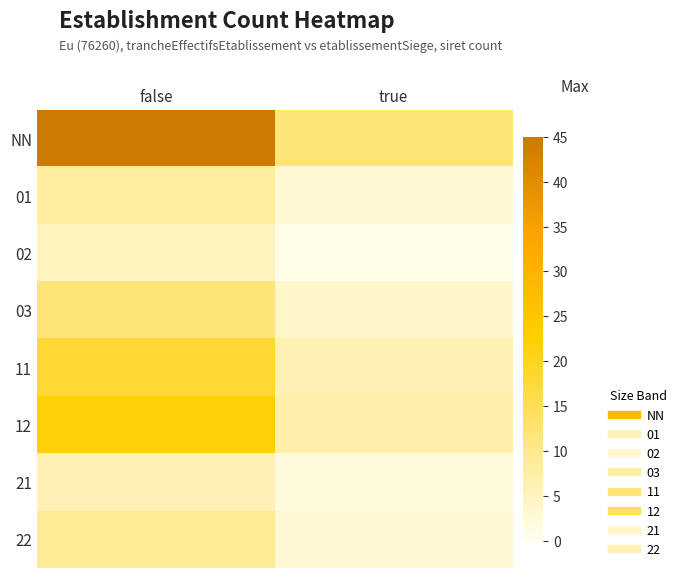

What is the smallest value displayed?

1